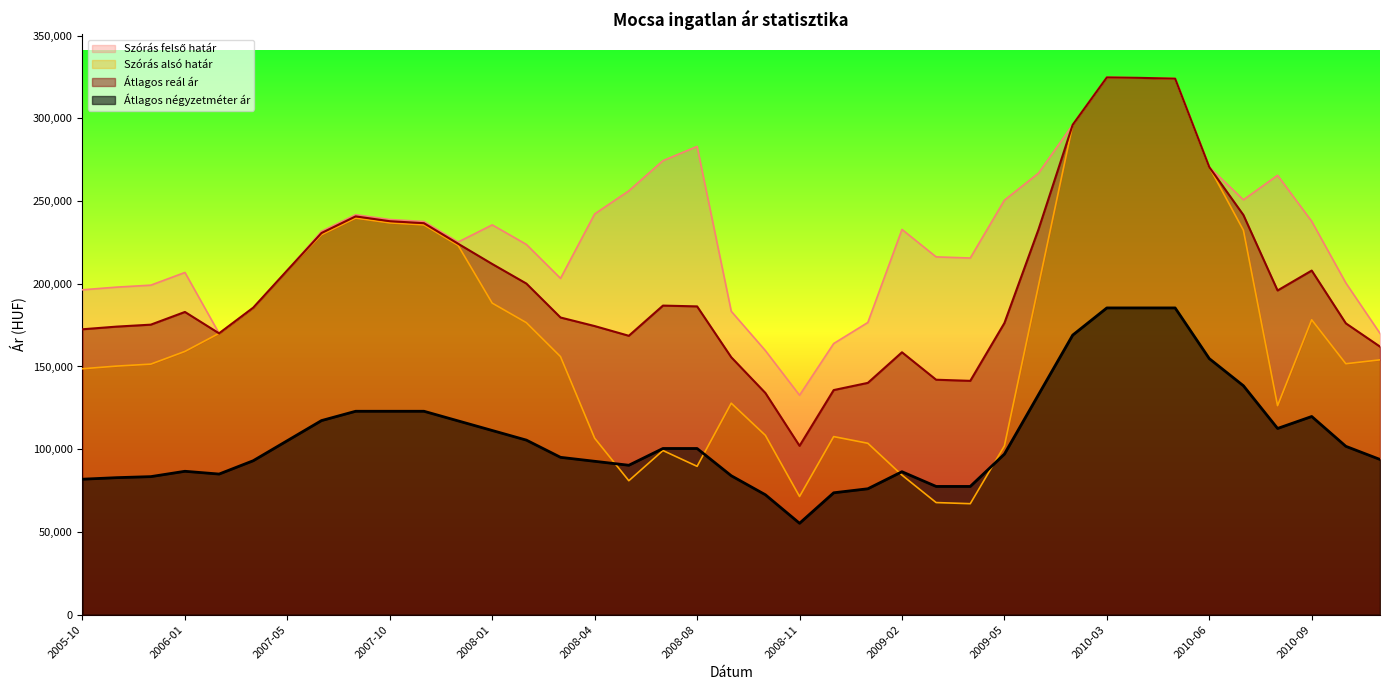

Reading left to right, list all the values displayed in this chart.

Átlagos négyzetméter ár: 81875	82808	83429	86662	84984	93045	105179	117312	122938	122938	122938	117125	111311	105498	95096	92700	90303	100446	100431	83966	72463	55234	73660	76090	86396	77500	77500	97040	133007	168973	185400	185400	185400	154759	138352	112550	119774	101747	93807
Szórás alsó határ: 148633	150236	151421	159099	170024	185540	208165	229661	239711	236798	235592	223197	188295	176473	155956	106648	80957	99201	89652	127811	108376	71443	107627	103592	84342	67756	67073	102016	199022	296117	324717	324437	323970	270505	232326	126328	178226	151654	154018
Szórás felső határ: 196361	197964	199149	206827	170024	185540	208165	231687	241737	238824	237618	225223	235595	223773	203256	242212	256167	274411	282992	183361	159594	132627	163861	176596	232834	216248	215565	250508	266886	296117	324717	324437	323970	270505	250772	265548	237730	200490	169998
Átlagos reál ár: 172497	174100	175285	182963	170024	185540	208165	230674	240724	237811	236605	224210	211945	200123	179606	174430	168562	186806	186322	155586	133985	102035	135744	140094	158588	142002	141319	176262	232954	296117	324717	324437	323970	270505	241549	195938	207978	176072	162008